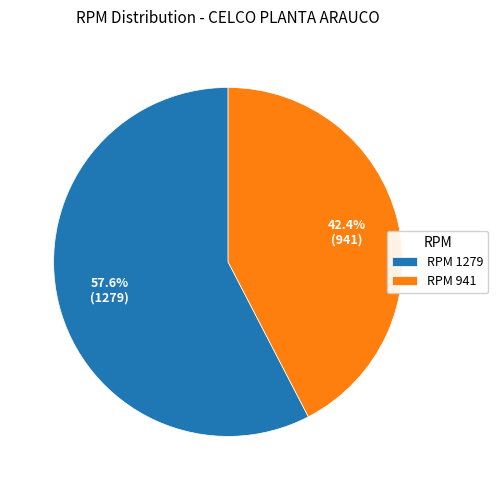

What is the largest slice in the pie chart?

RPM 1279